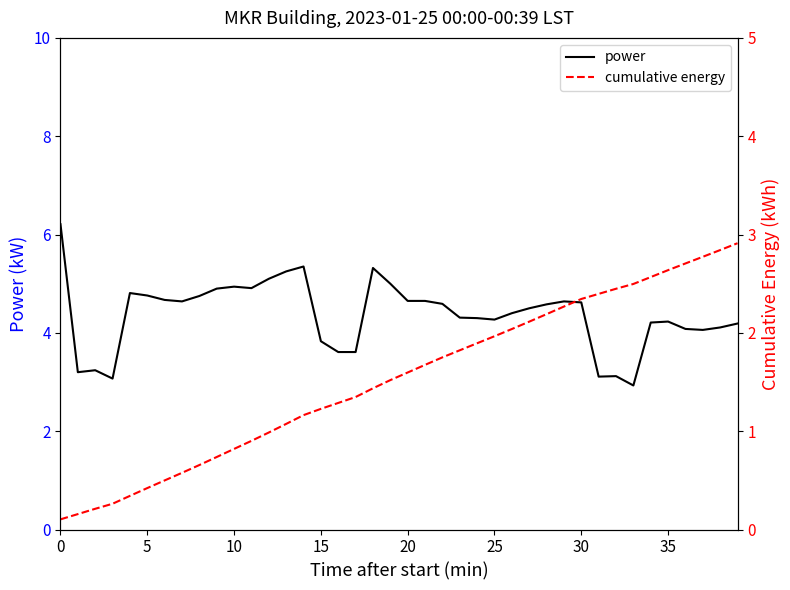

The cumulative energy series shows 0.6 at 11. True or false?

False